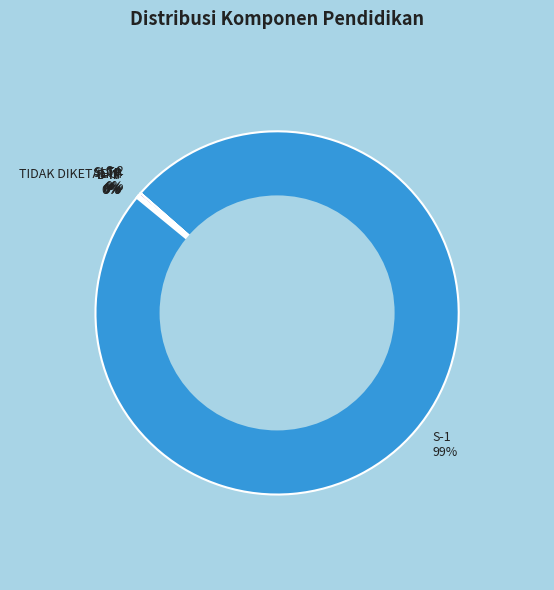

Which category has the biggest portion of the pie?

S-1 99%